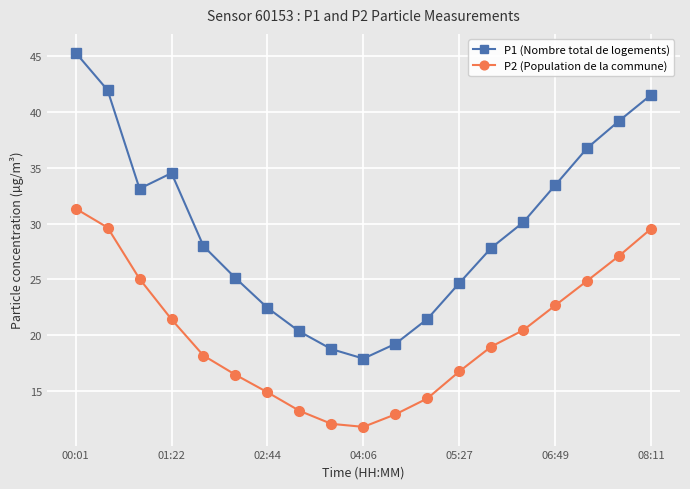

Which series has the largest total across all categories?

P1 (Nombre total de logements)